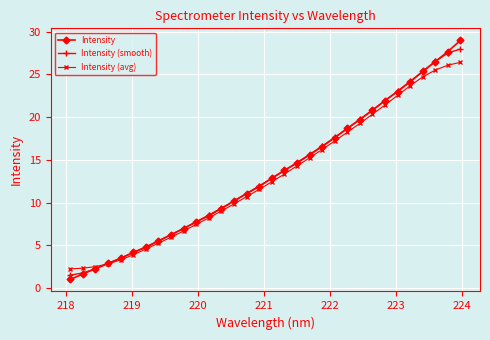

What is the lowest value of the Intensity series?

1.0